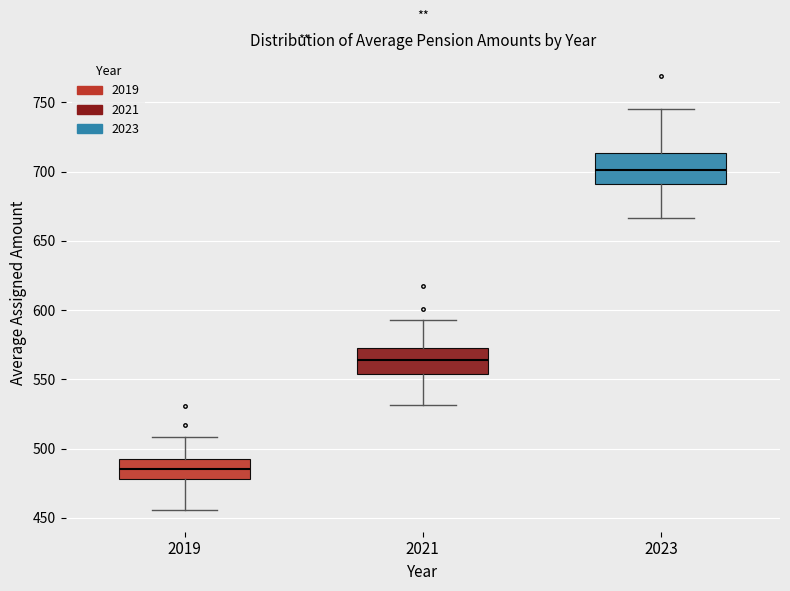

Which box has the lowest median line?

2019